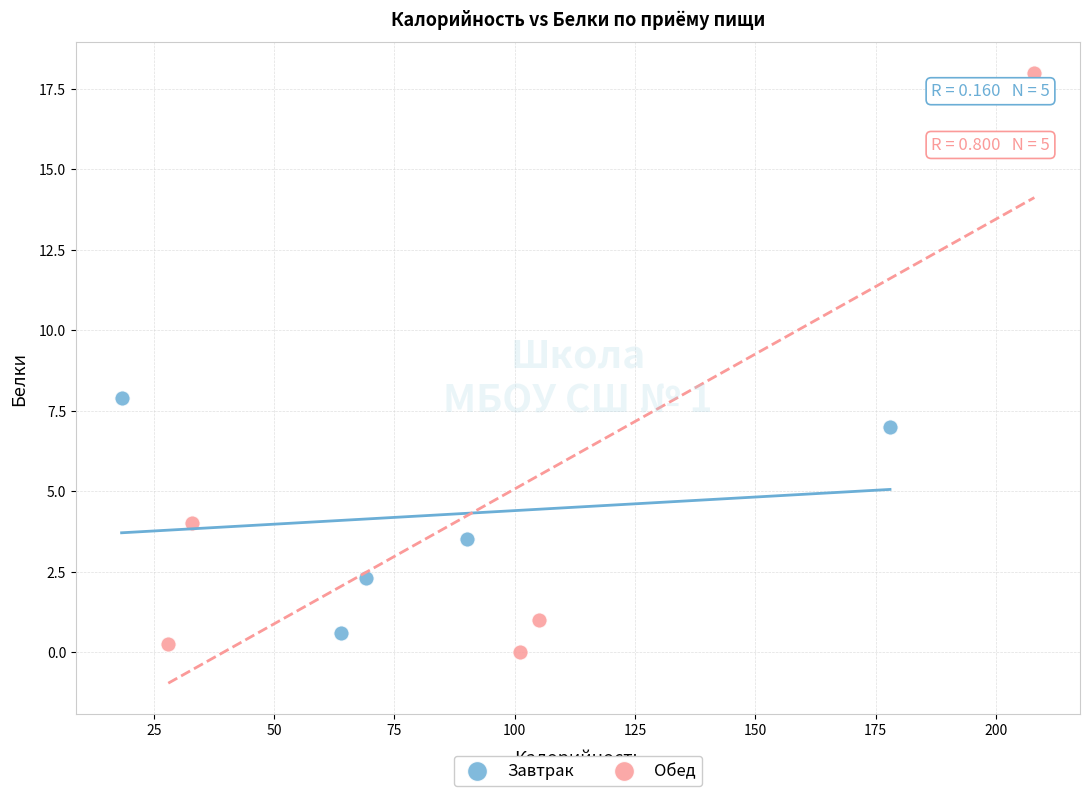

Which series reaches the maximum Y coordinate?

Обед